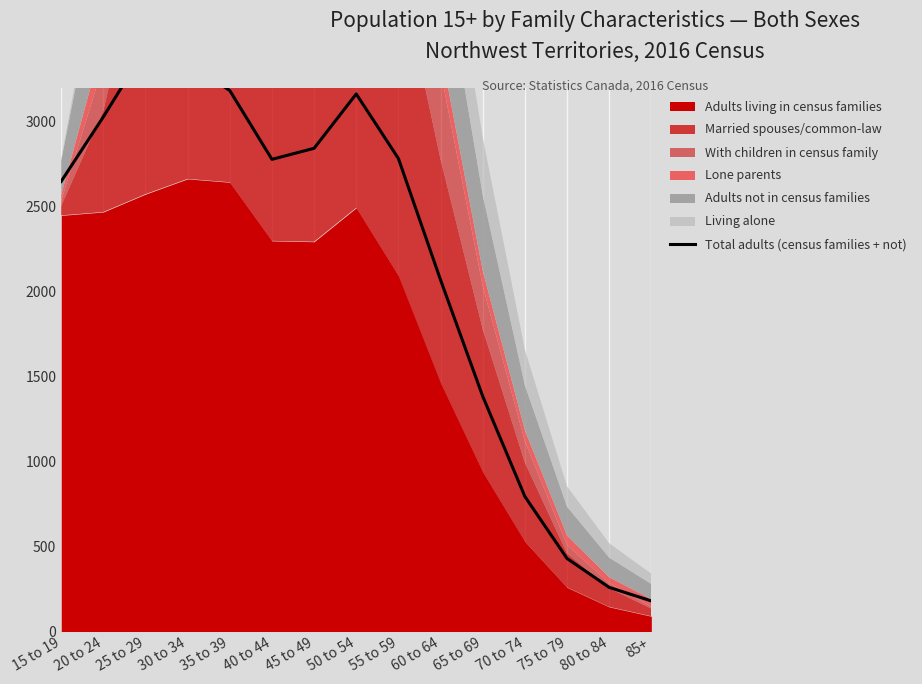

What is the value of the 13th point from the left?

430